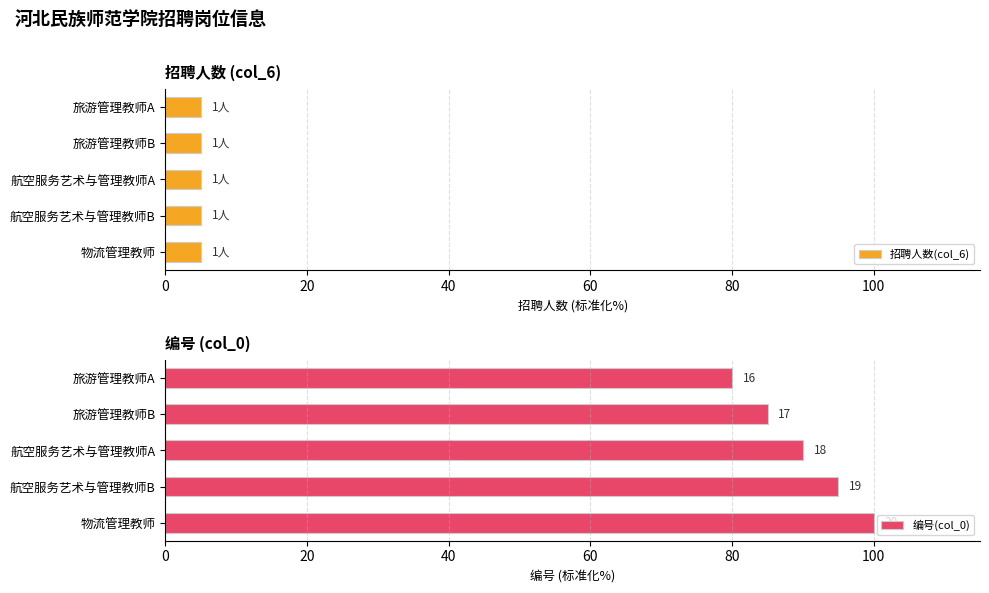

Is the value of 编号(col_0) at 20 greater than the value of 招聘人数(col_6) at 80?

Yes